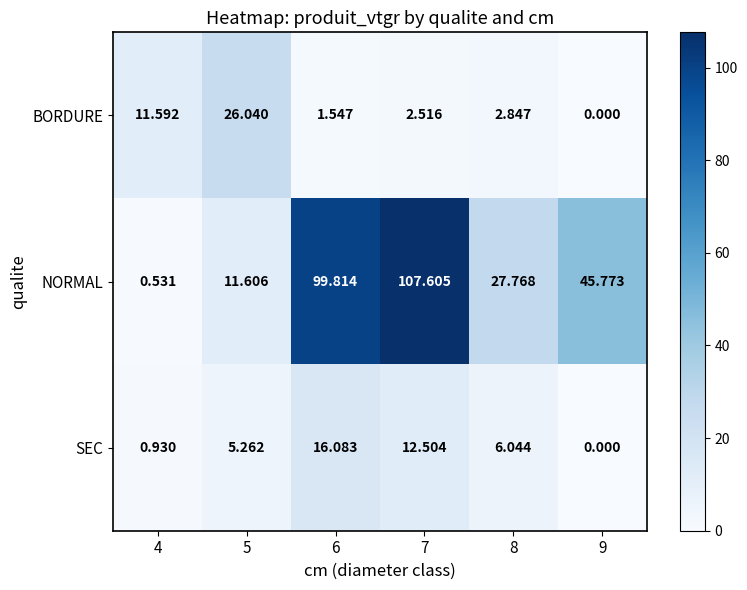

Which series has the largest range (max minus min)?

NORMAL